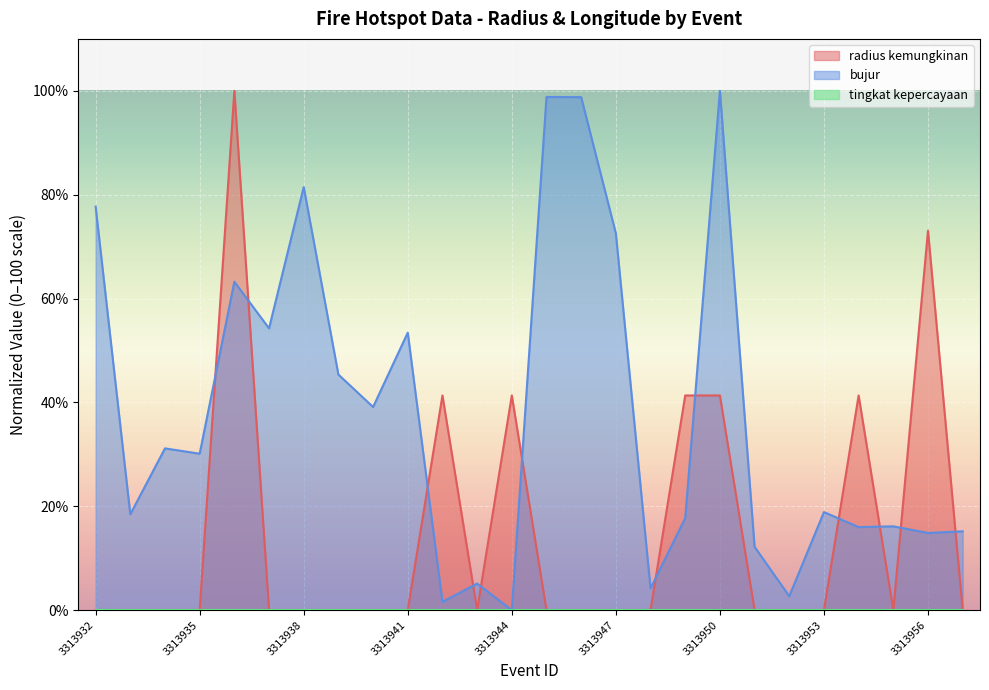

The radius kemungkinan series shows -46.6 at 3313955. True or false?

False